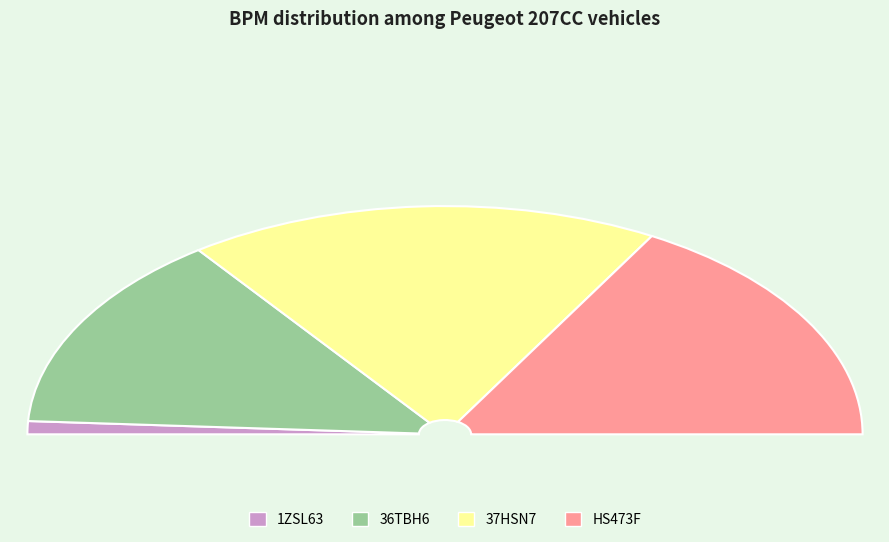

Rank the categories by value from lowest to highest.

1ZSL63, 36TBH6, HS473F, 37HSN7